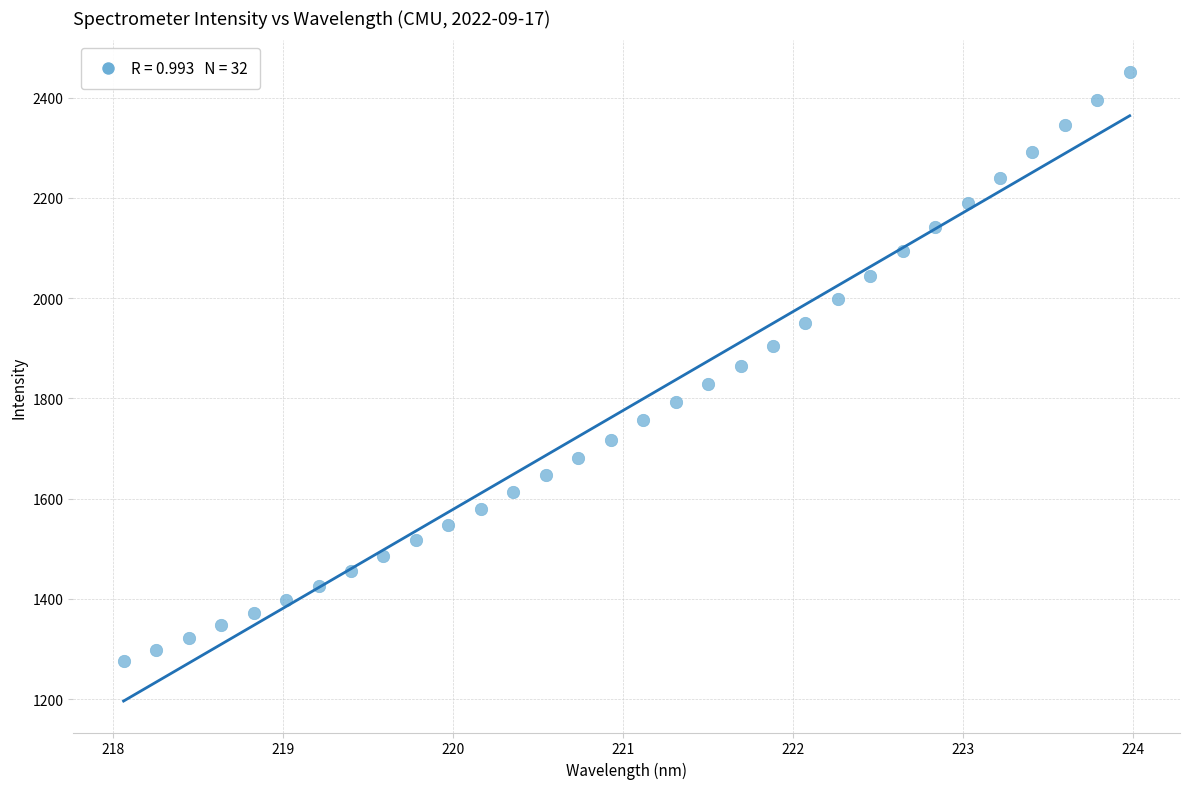

What is the range of X values (max minus min)?

5.9